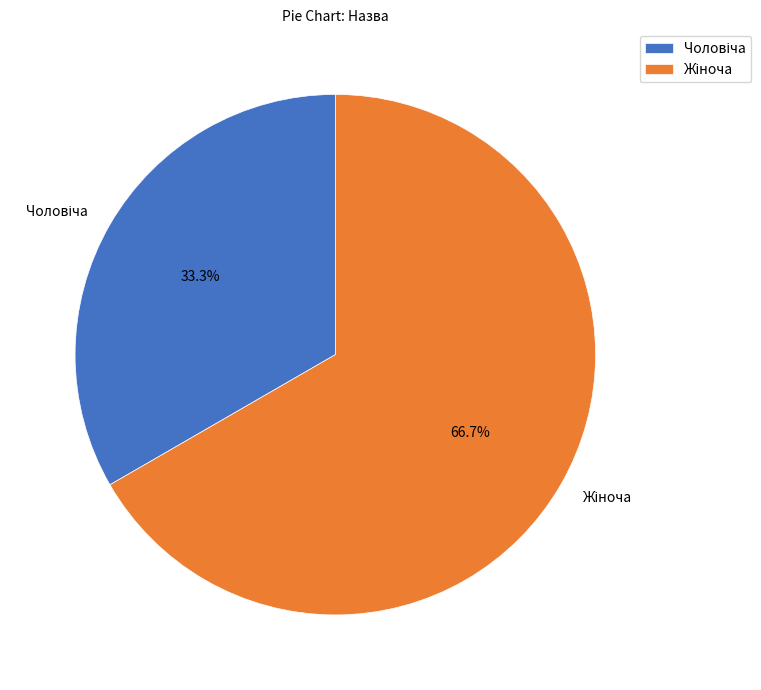

Is there any slice that represents more than half of the pie?

Yes